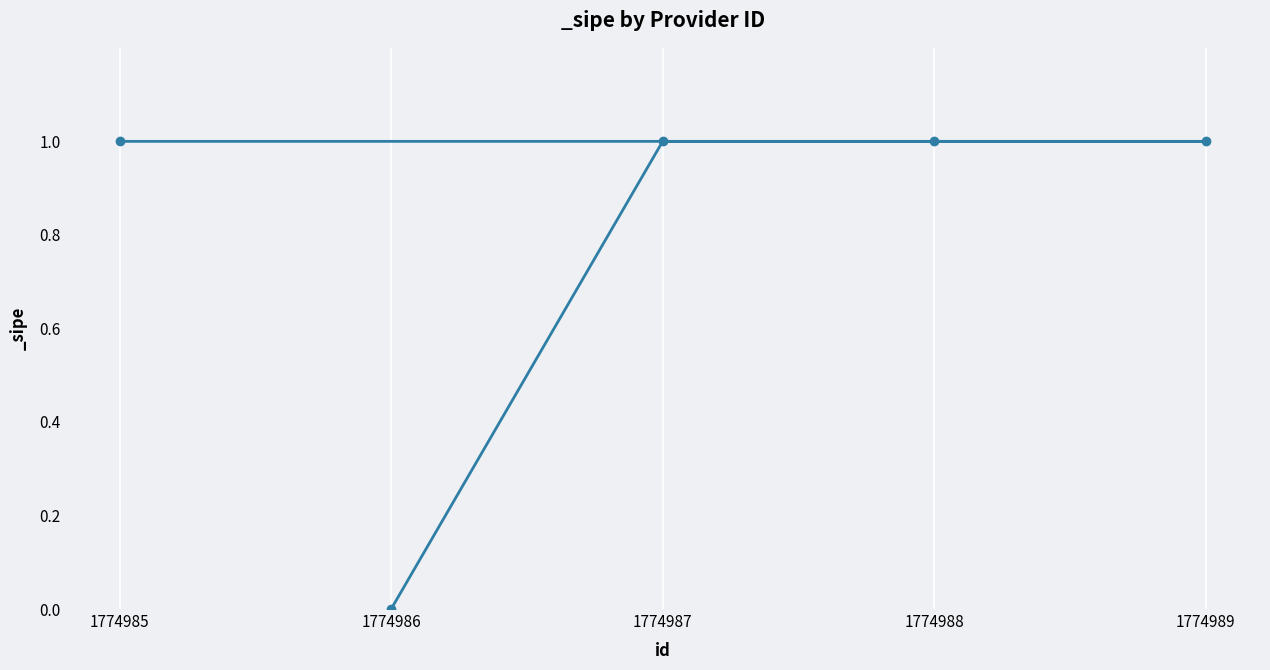

What is the value of the 4th point from the left?

1